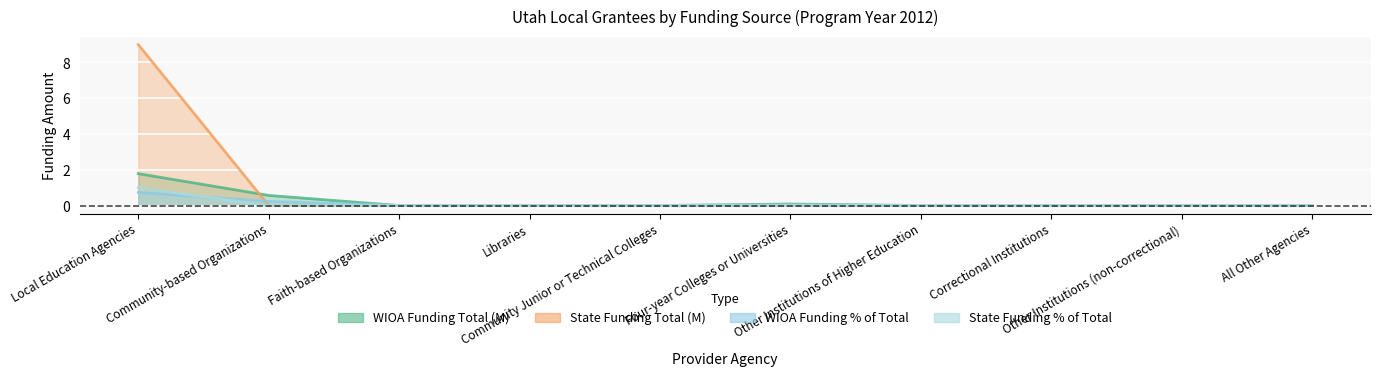

List the labels in order of State Funding % of Total value, largest first.

Local Education Agencies, Community-based Organizations, Faith-based Organizations, Libraries, Community Junior or Technical Colleges, Four-year Colleges or Universities, Other Institutions of Higher Education, Correctional Institutions, Other Institutions (non-correctional), All Other Agencies